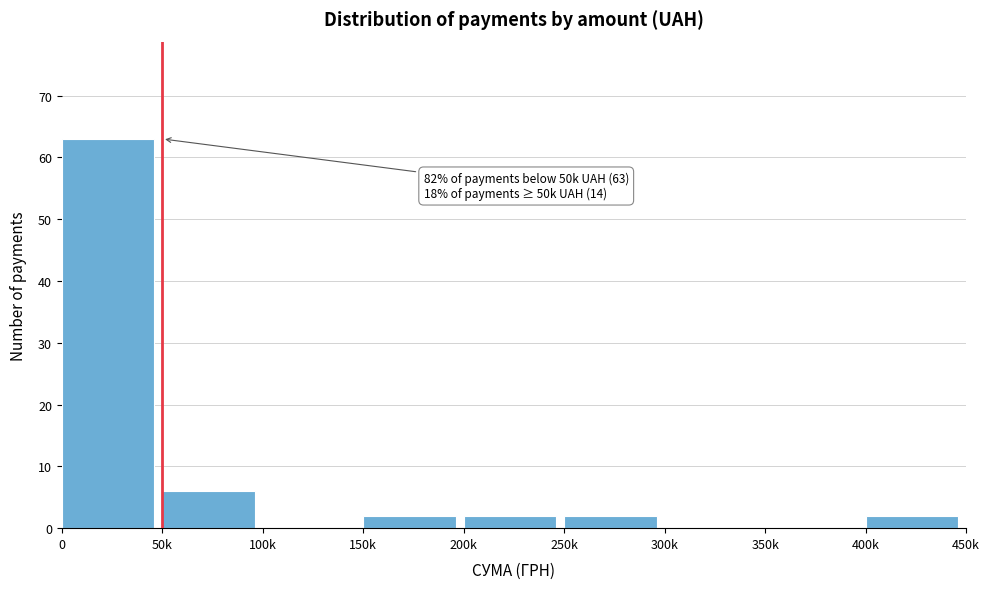

Reading right to left, what are all the values shown in this chart?

400k=2	350k=0	300k=0	250k=2	200k=2	150k=2	100k=0	50k=6	0=63